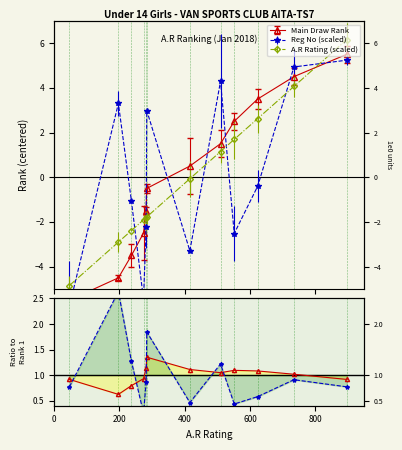

Where is the first local maximum for Ratio Reg/AR?

200